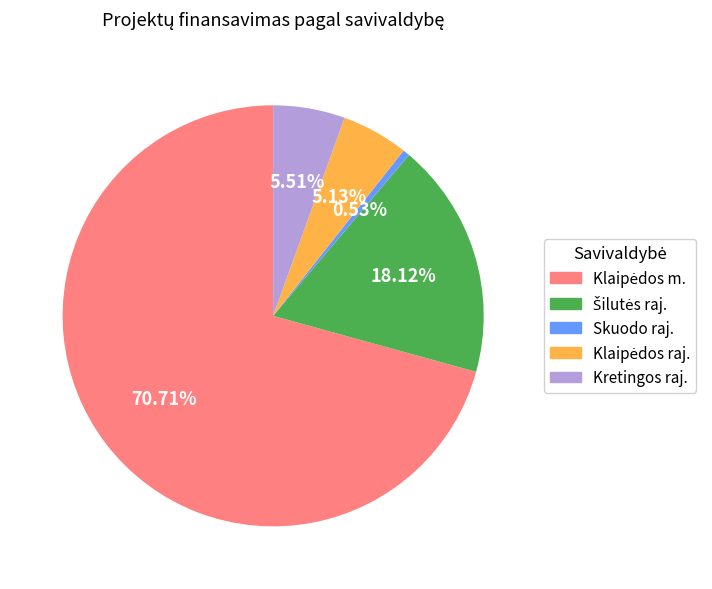

Which category has the smallest portion of the pie?

Skuodo raj.